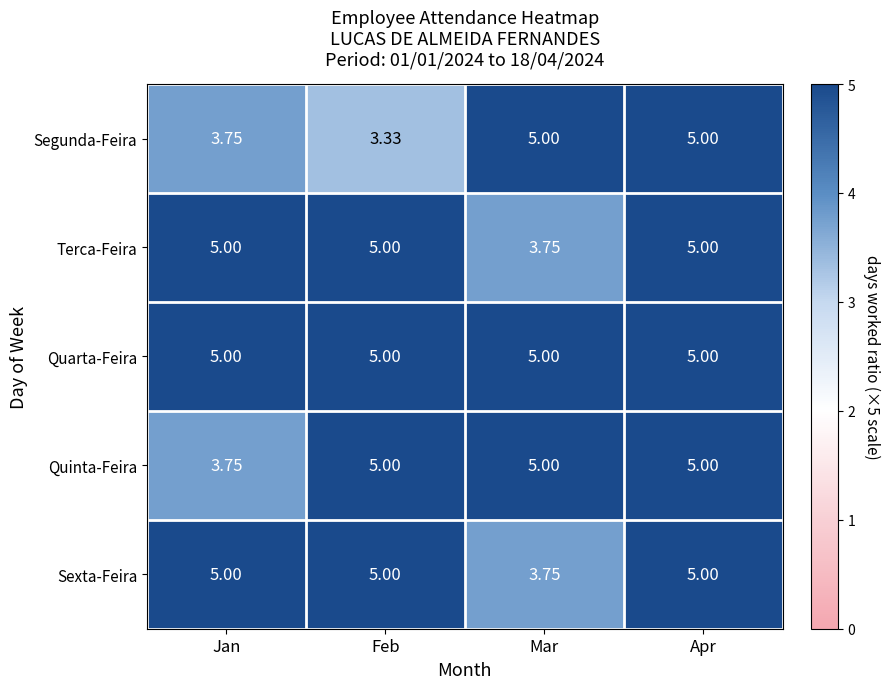

Which category has the lowest value across all series?

Feb